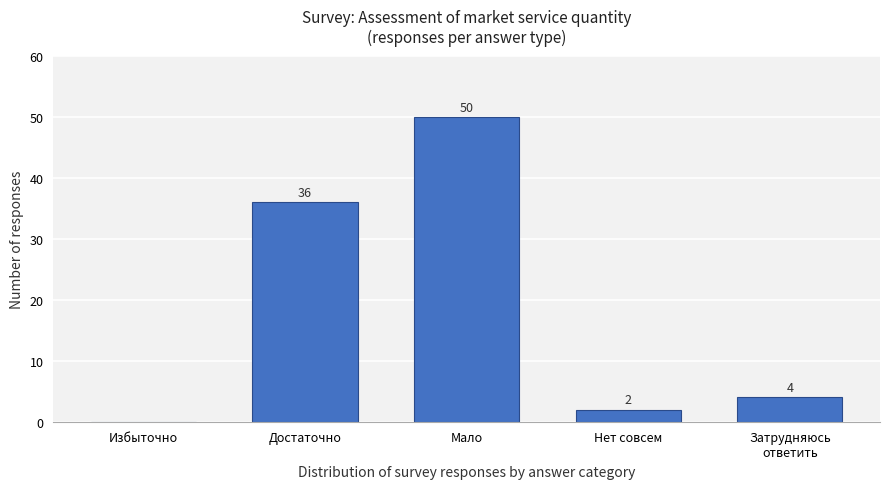

What is the sum of all values?

92